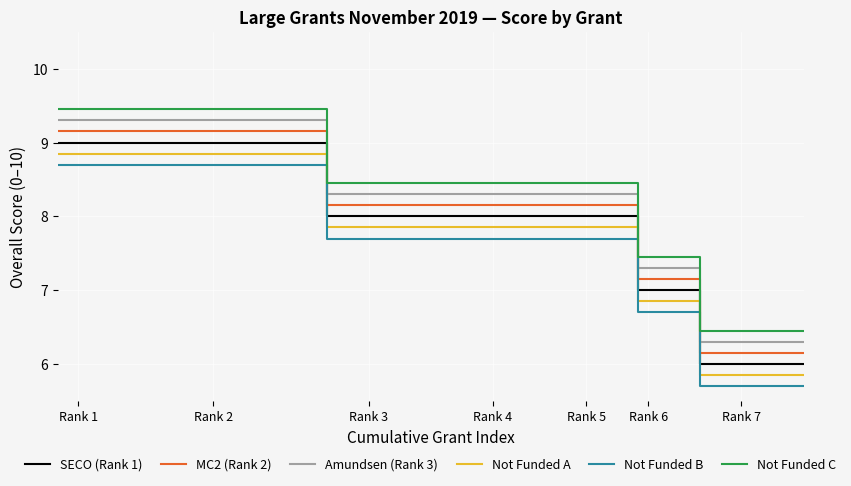

Rank the series by their average value, from highest to lowest.

Not Funded C, Amundsen (Rank 3), MC2 (Rank 2), SECO (Rank 1), Not Funded A, Not Funded B